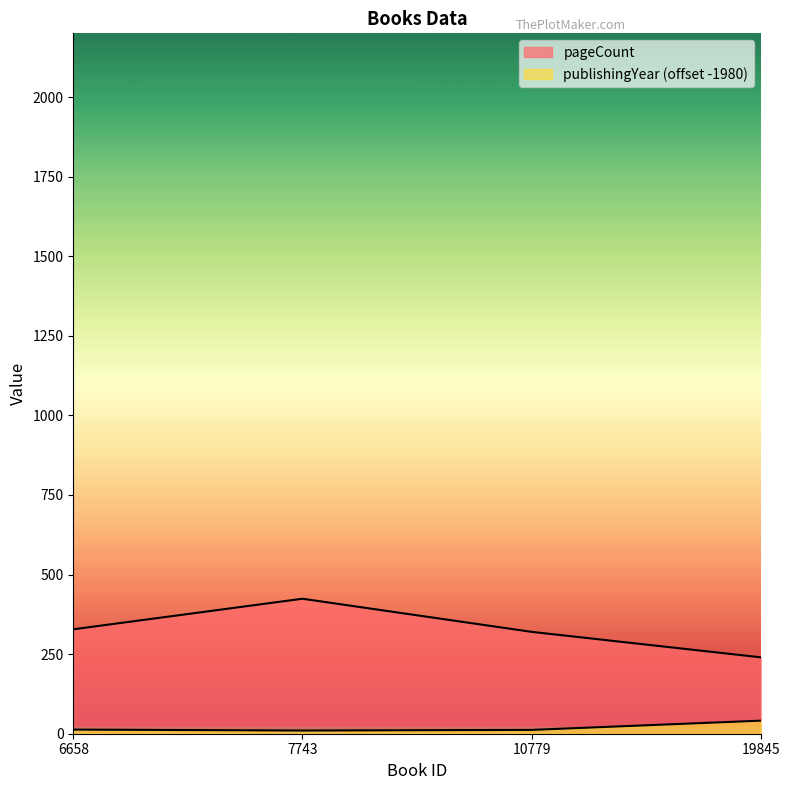

Read the publishingYear value at 6658, to the nearest 10.

10